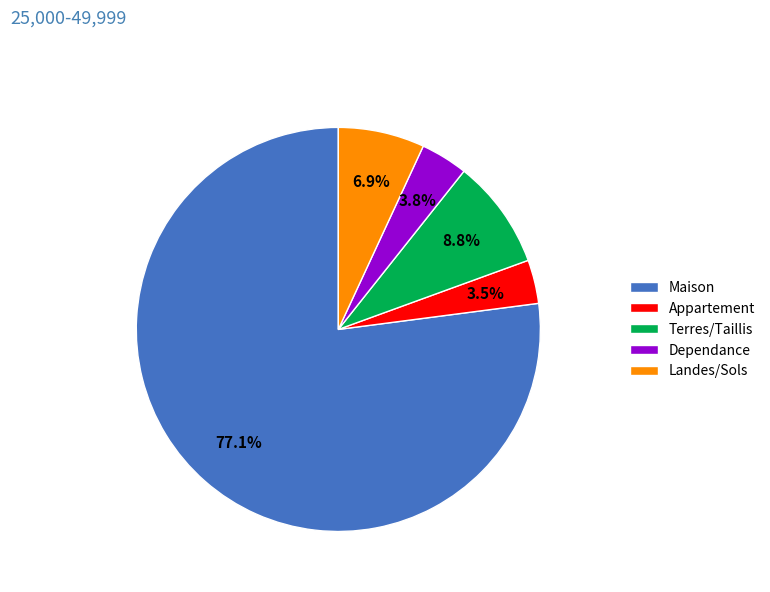

What is the largest slice in the pie chart?

Maison